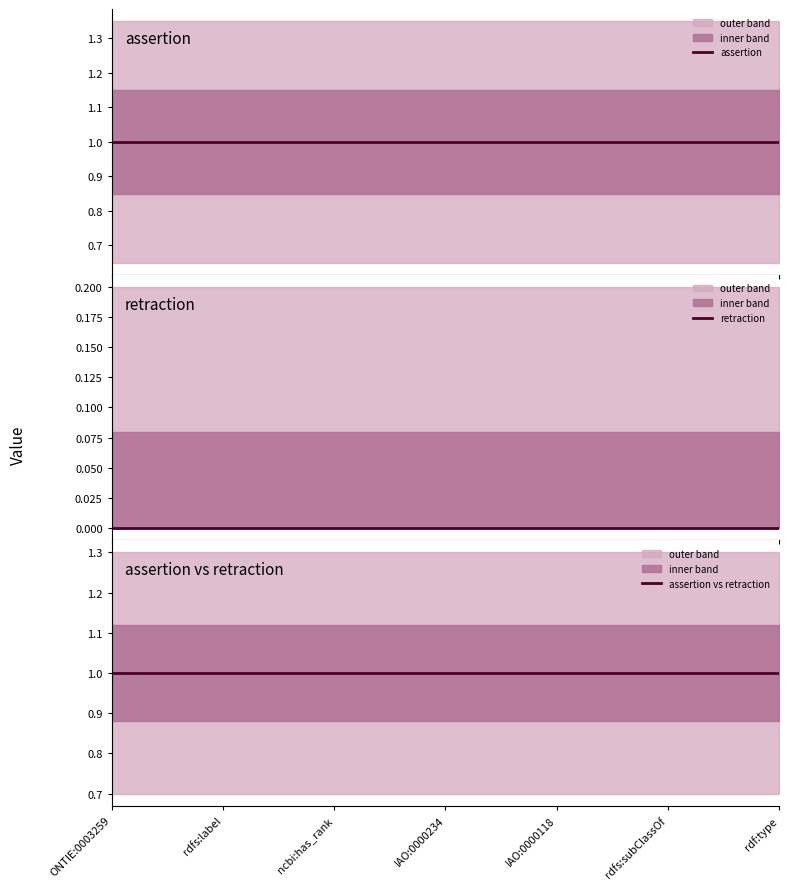

Which series has the widest spread of values?

assertion